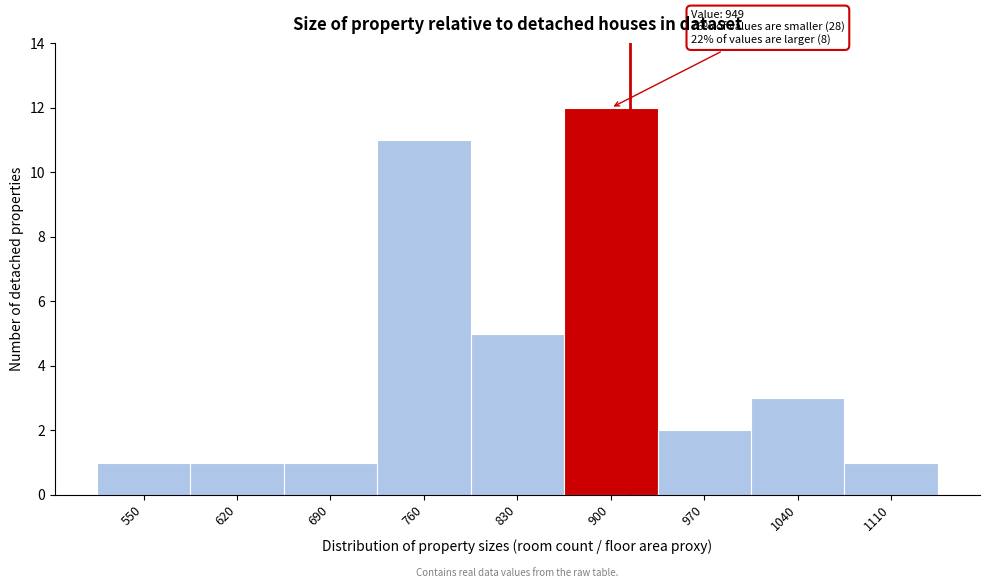

Reading right to left, what are all the values shown in this chart?

1	3	2	12	5	11	1	1	1